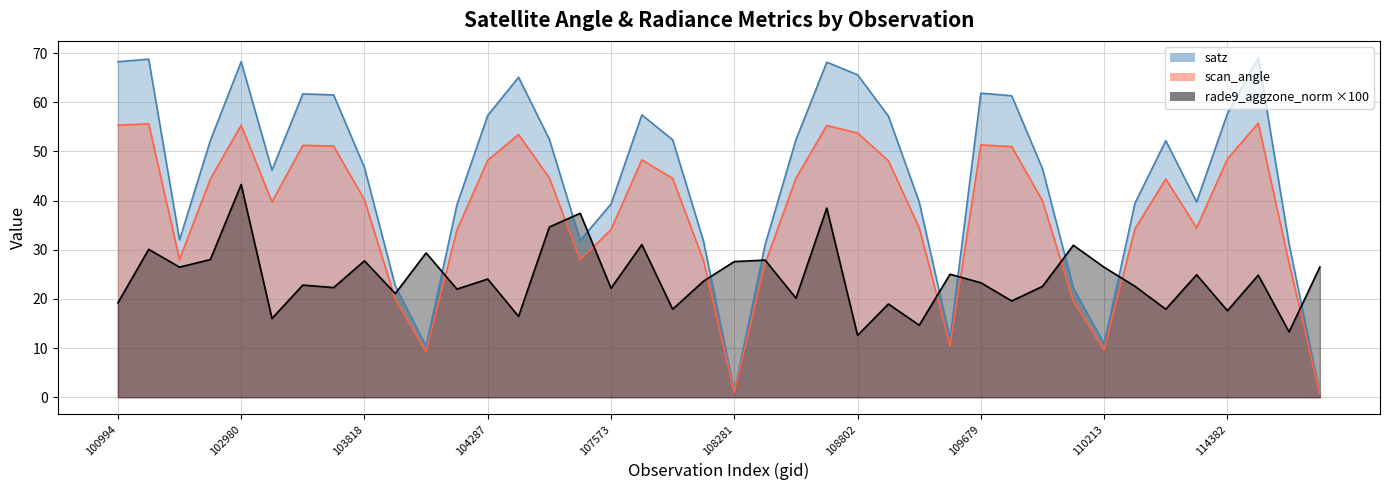

True or false: satz has a value of 52.2 at 102972.

True